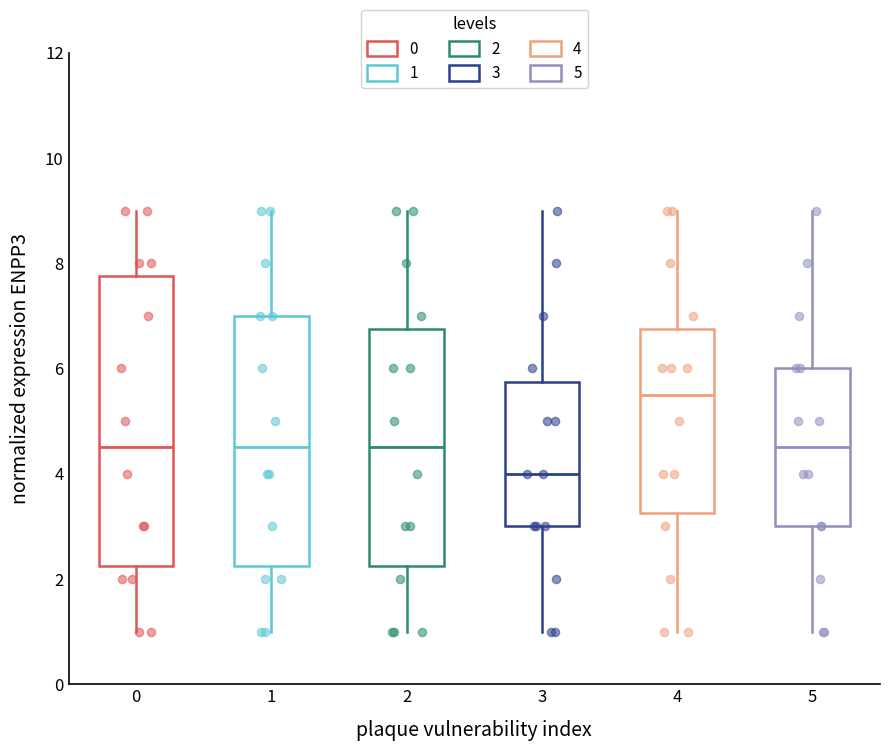

Which box's median line is the highest?

4